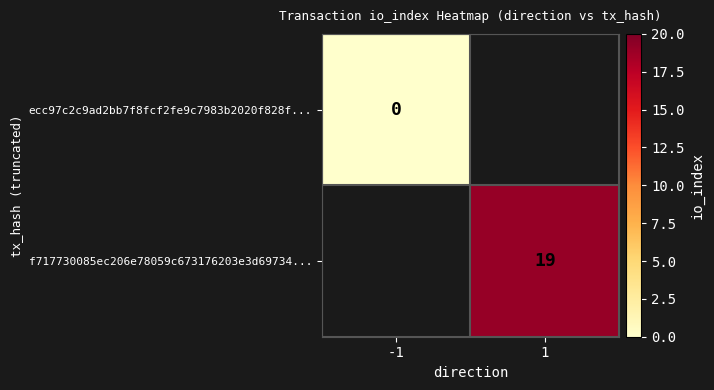

Is the value of ecc97c2c9ad2bb7f8fcf2fe9c7983b2020f828f... at -1 greater than the value of f717730085ec206e78059c673176203e3d69734... at 1?

No